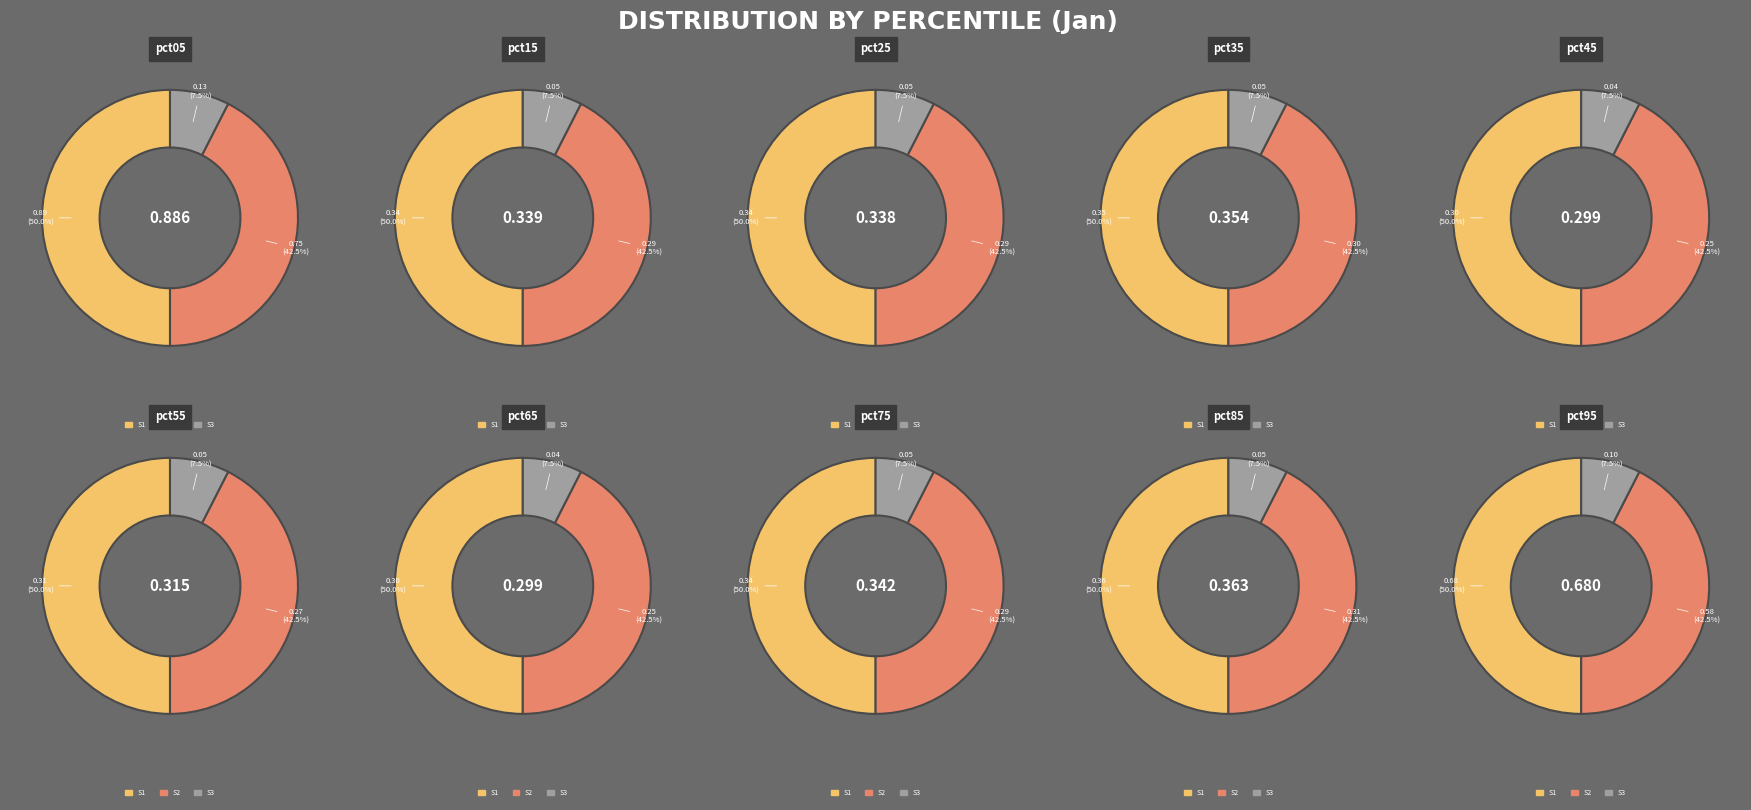

What portion of the pie excludes pct75?

91.9%